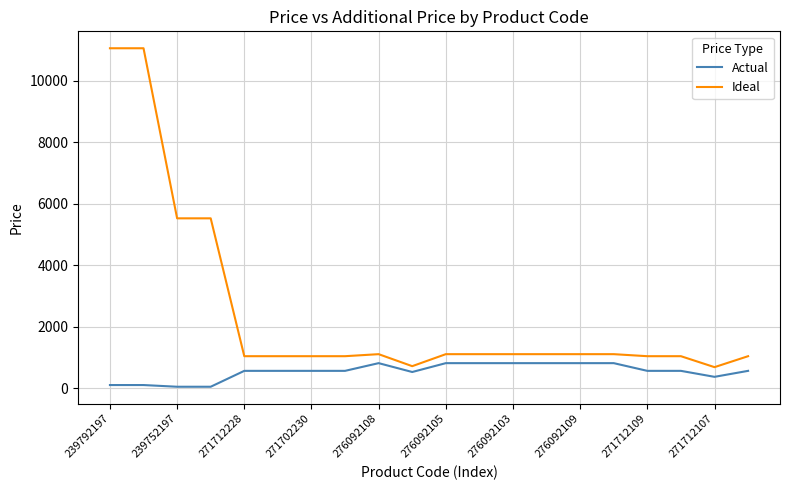

Which series has the largest range (max minus min)?

Ideal